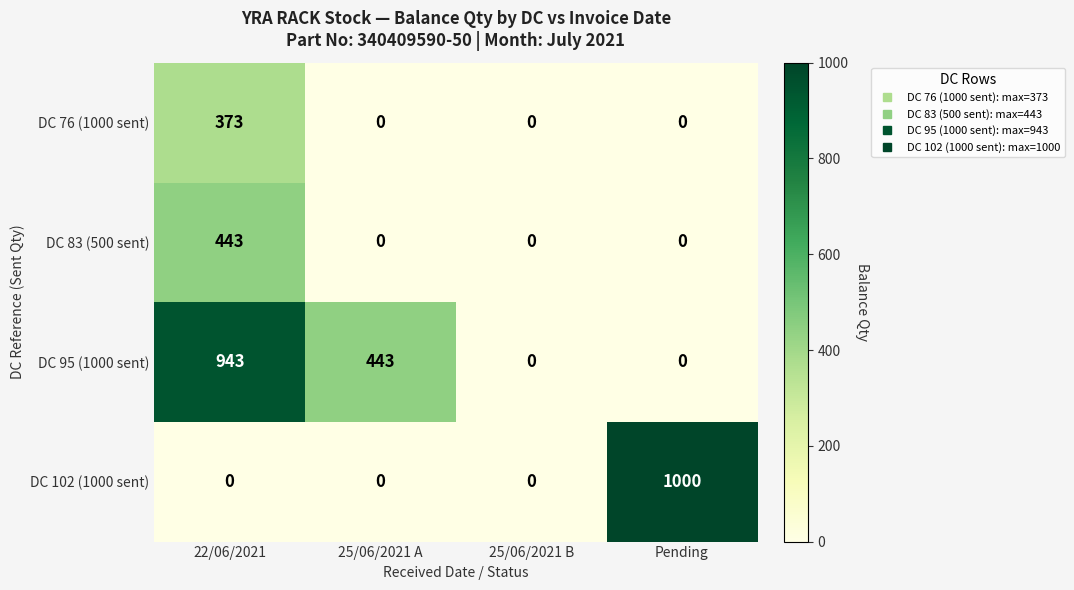

Reading left to right, extract all data points from this chart.

DC 76 (1000 sent): 373	0	0	0
DC 83 (500 sent): 443	0	0	0
DC 95 (1000 sent): 943	443	0	0
DC 102 (1000 sent): 0	0	0	1000